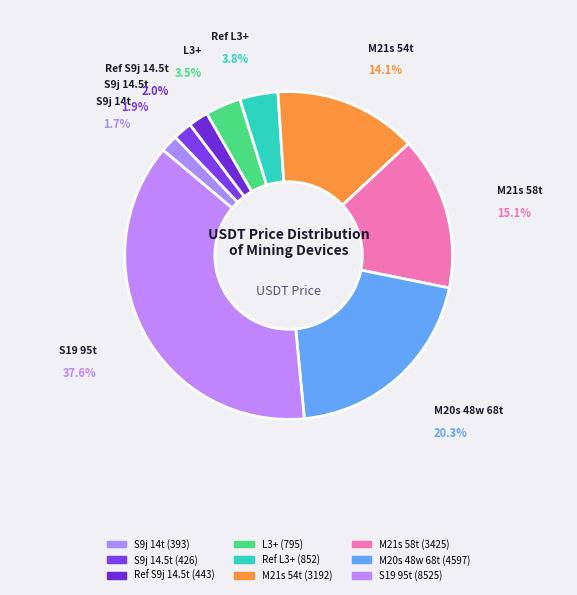

Combined, do Ref S9j 14.5t and S19 95t account for over 50%?

No